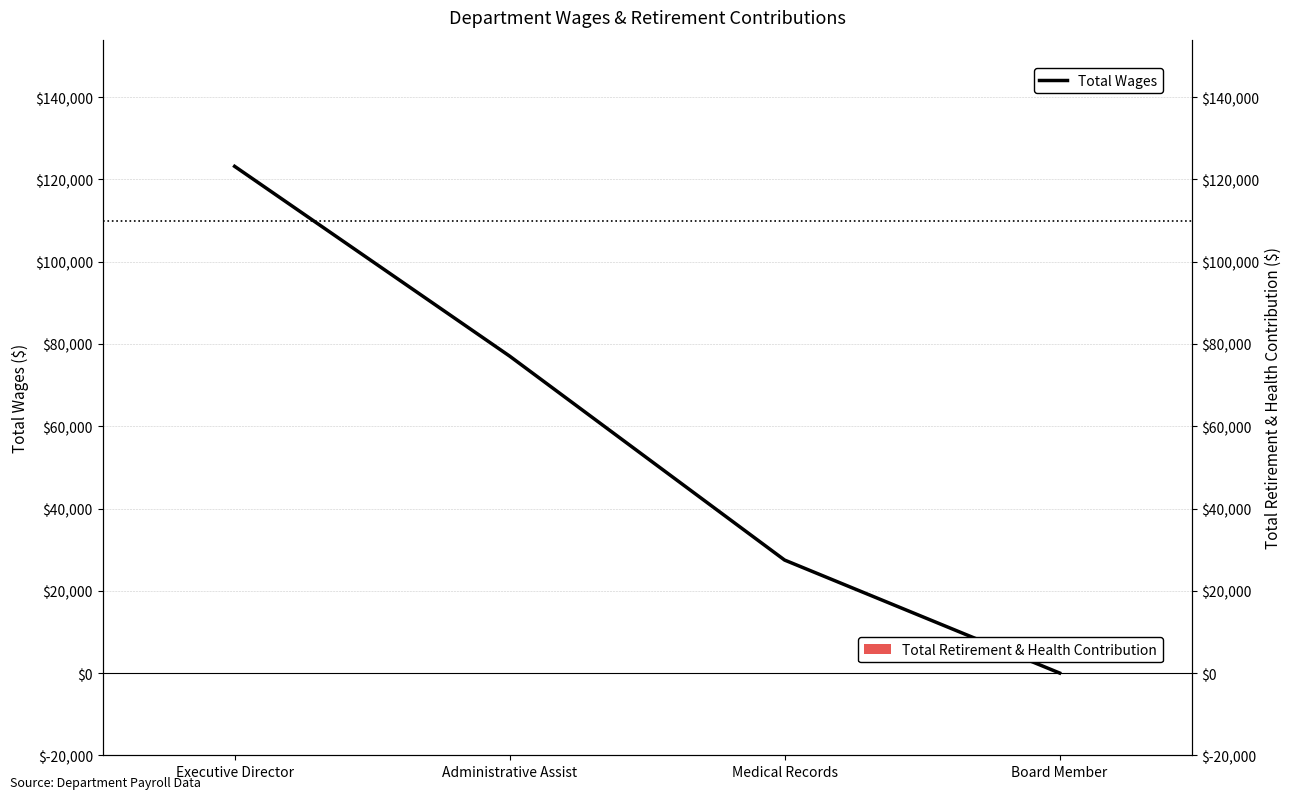

Is it true that Total Wages equals 123200 at Executive Director?

True